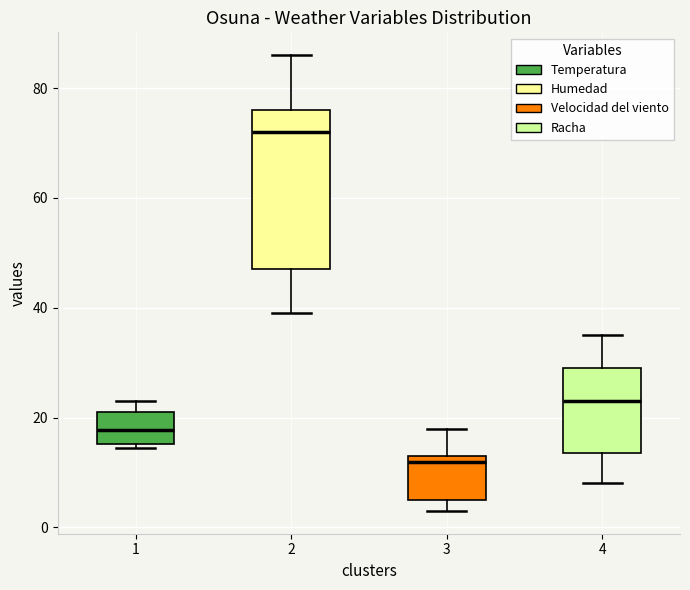

Reading left to right, transcribe this box plot: for each box, give where its median line is, the range the box spans, and where its two whiskers end, as read against the y-axis. The values are not printed on the chart, so give them approximately, as read against the axis.

1: median 18, box 16 to 20, whiskers 14 to 24
2: median 72, box 48 to 76, whiskers 40 to 86
3: median 12, box 6 to 14, whiskers 4 to 18
4: median 24, box 14 to 30, whiskers 8 to 36